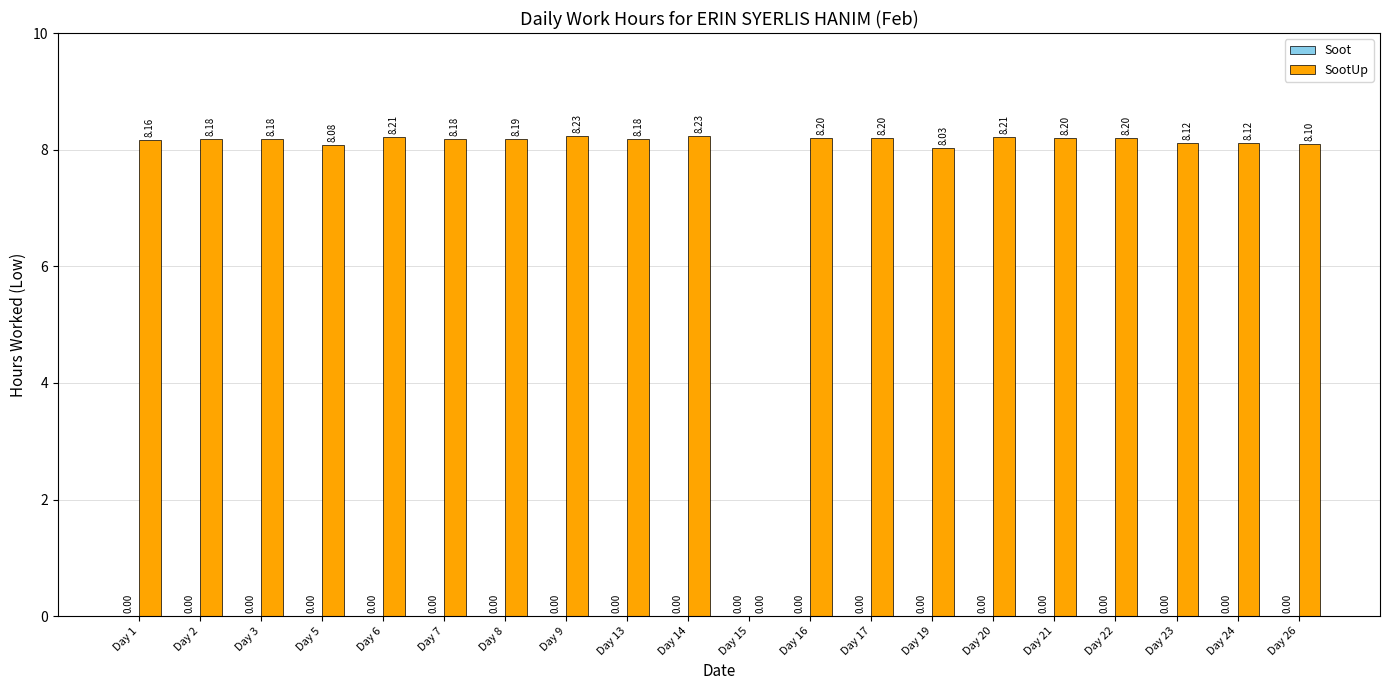

What is the ratio of the value at Day 14 to the value at Day 23?

1.0